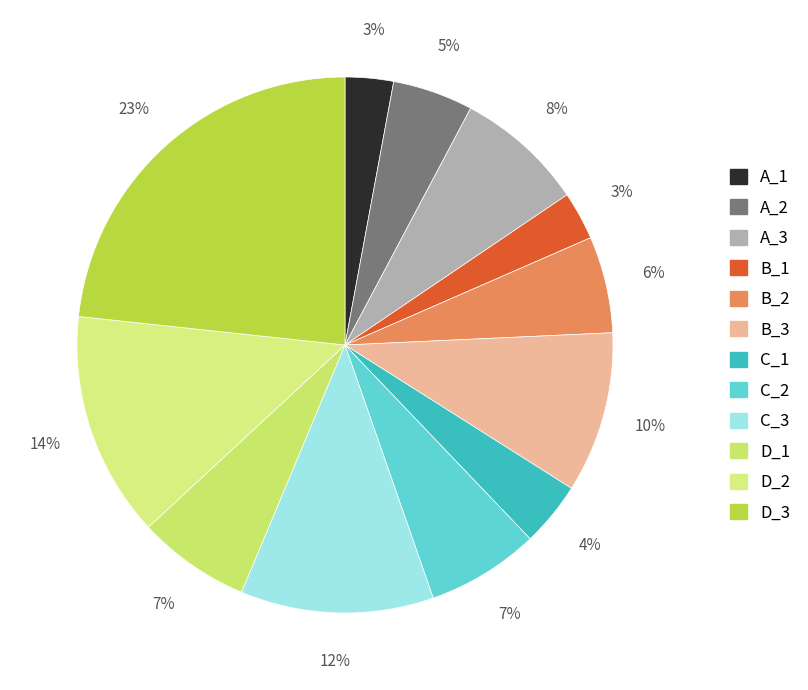

How many segments does this pie chart have?

12